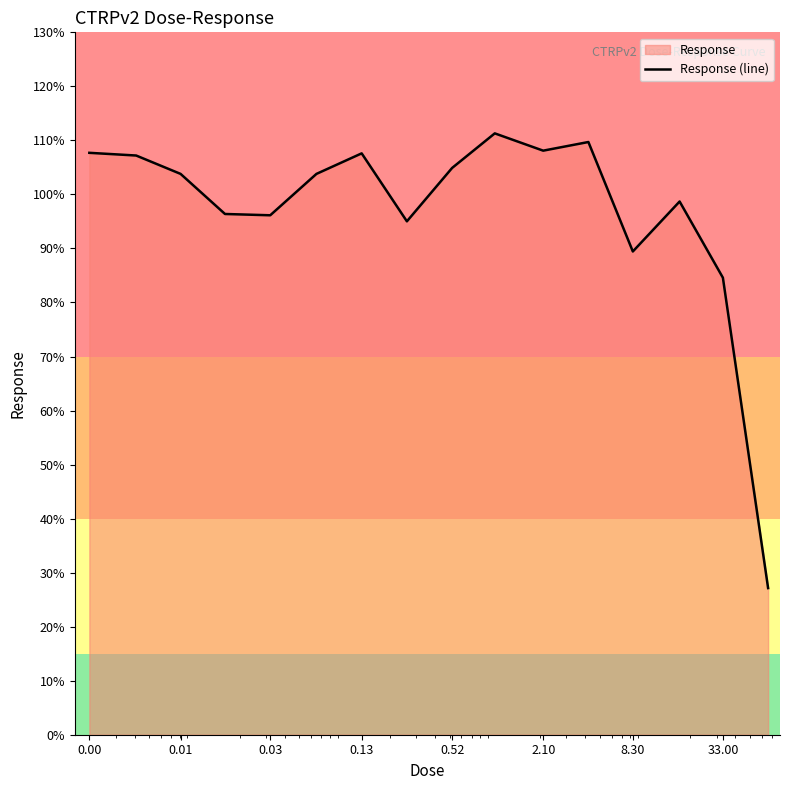

How many values are below 103?

7